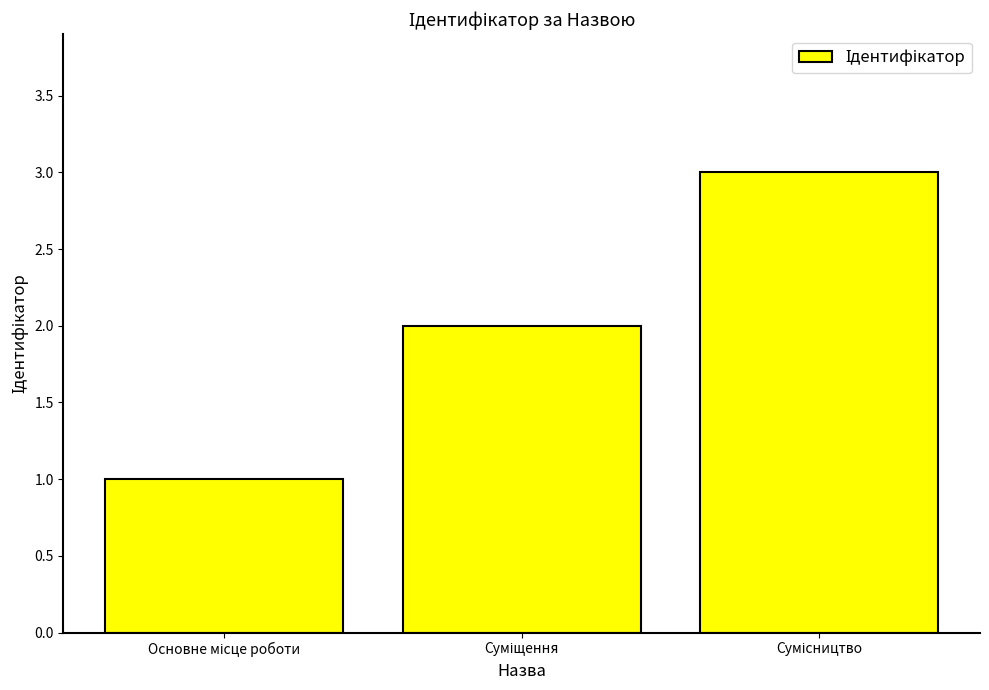

What is the sum of all values?

6